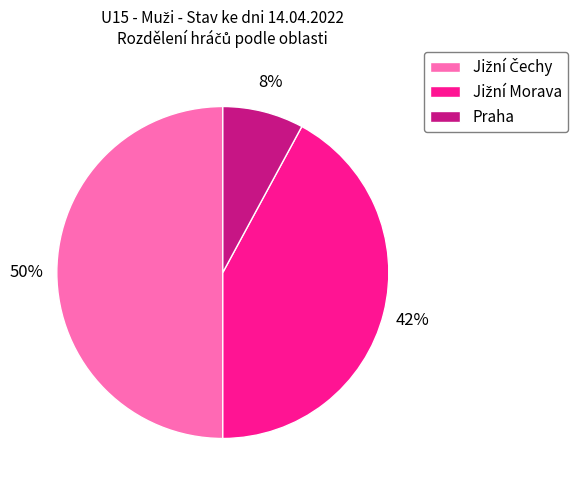

Count the number of slices in the pie.

3